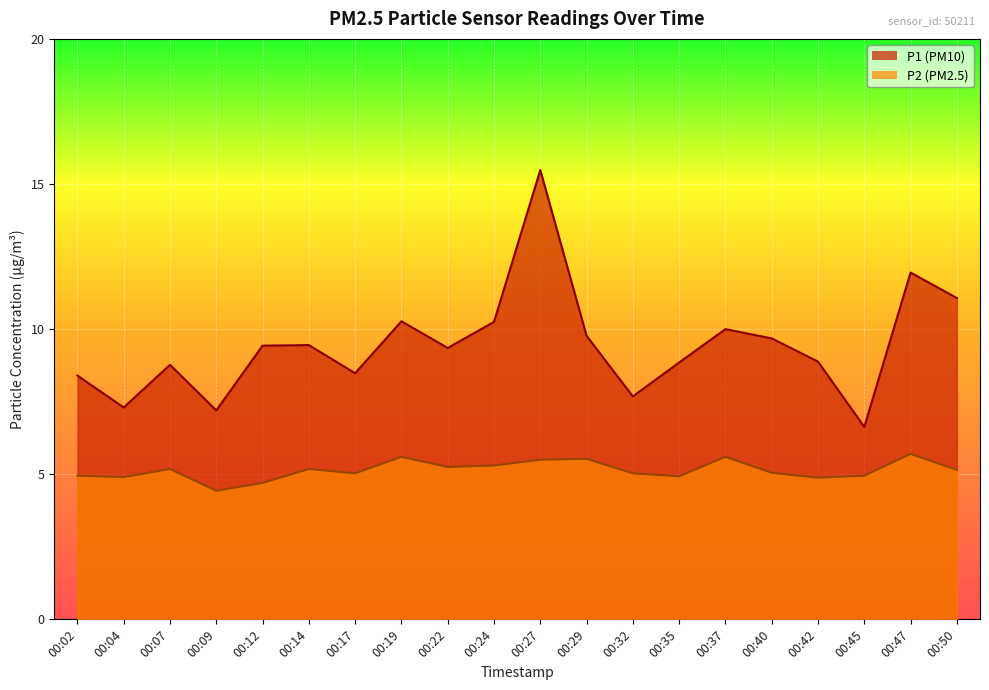

How many lines are shown in the chart?

2